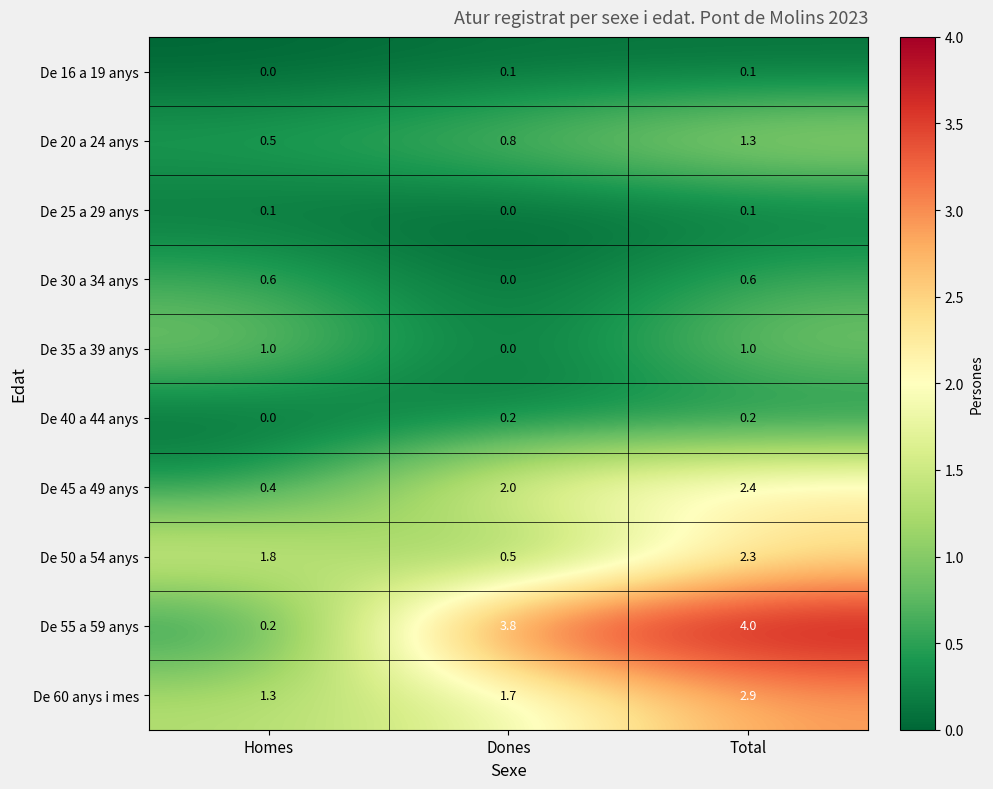

What is the spread (max minus min) of values at Dones?

3.8